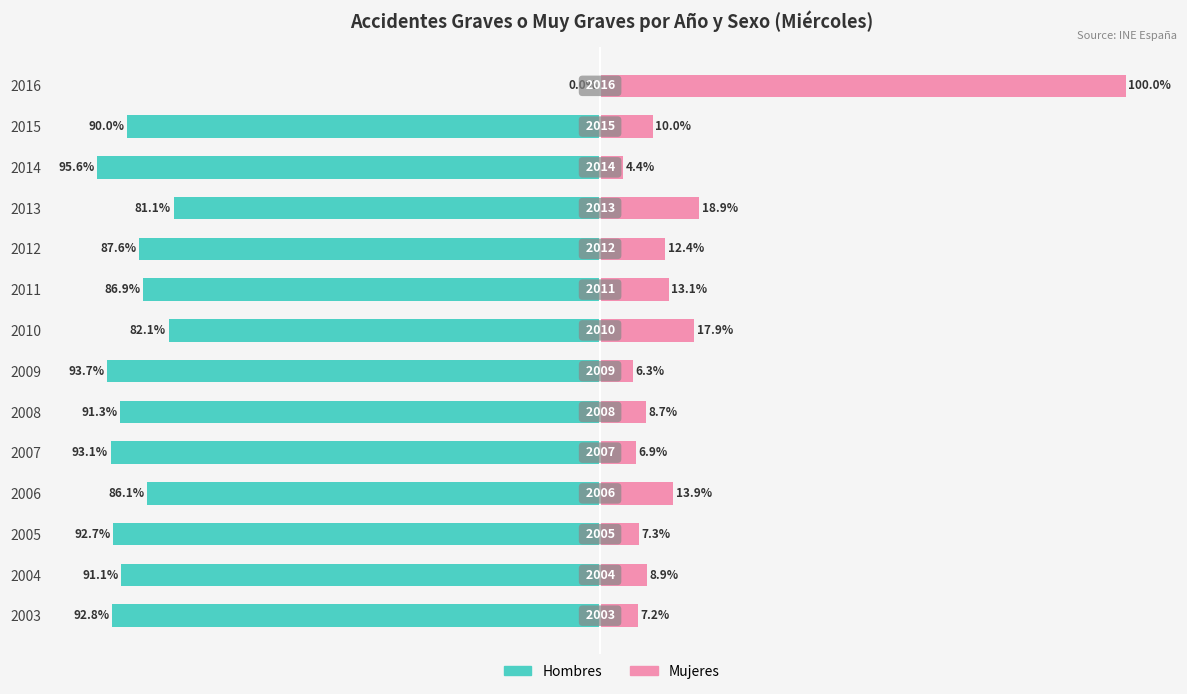

True or false: Mujeres has a value of 17.9 at 2010.

True